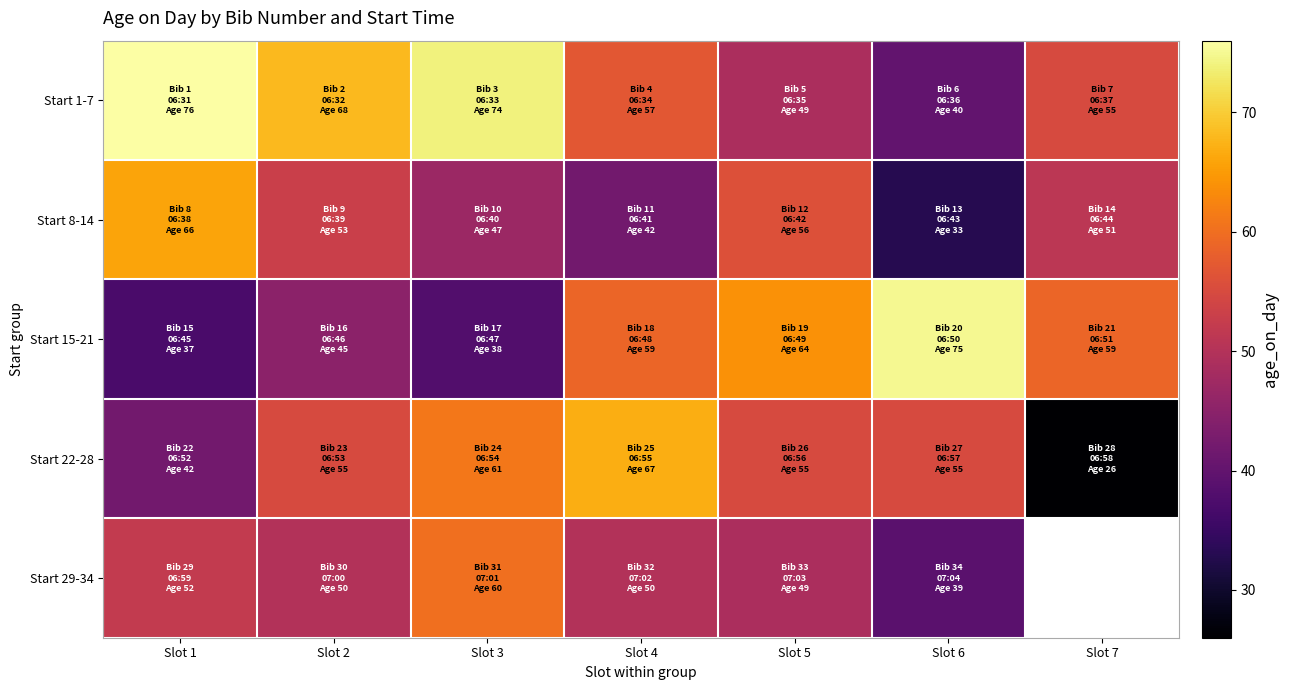

Rank the series at Slot 3 from lowest to highest value.

Start 15-21, Start 8-14, Start 29-34, Start 22-28, Start 1-7